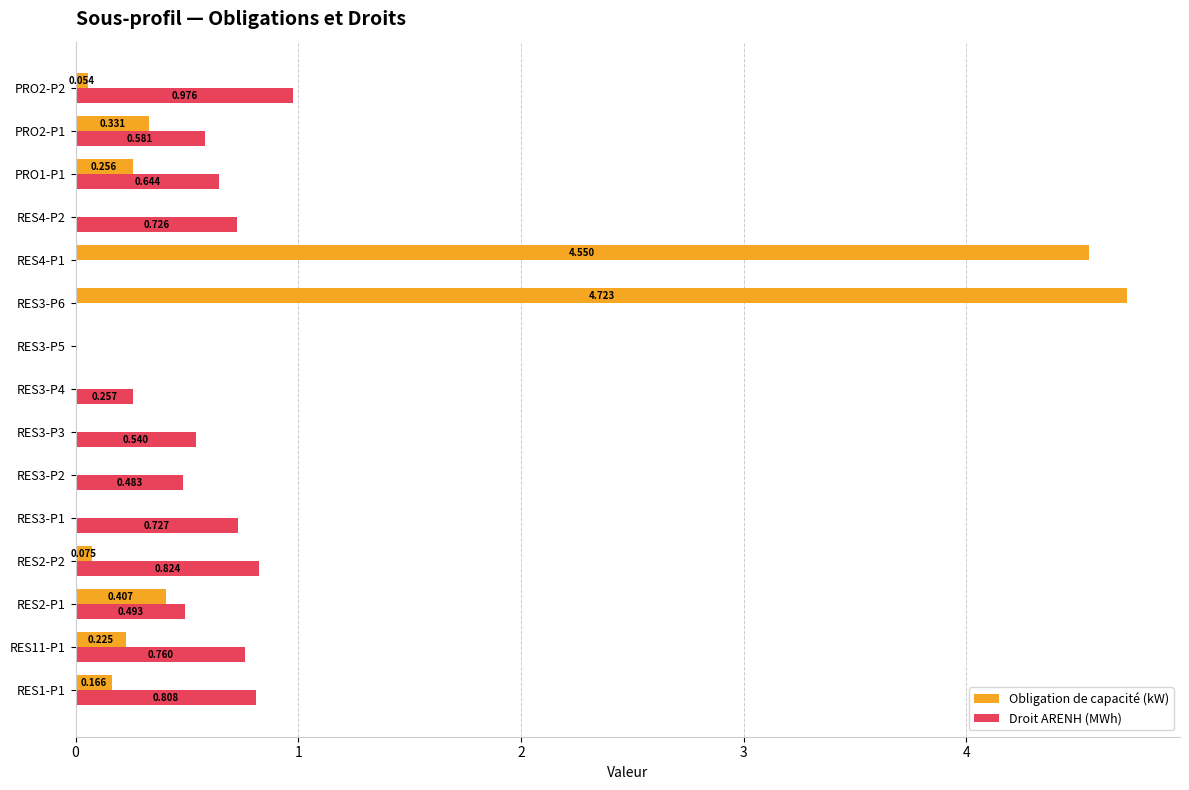

Between RES3-P6 and PRO1-P1, which series saw the biggest shift?

Obligation de capacité (kW)